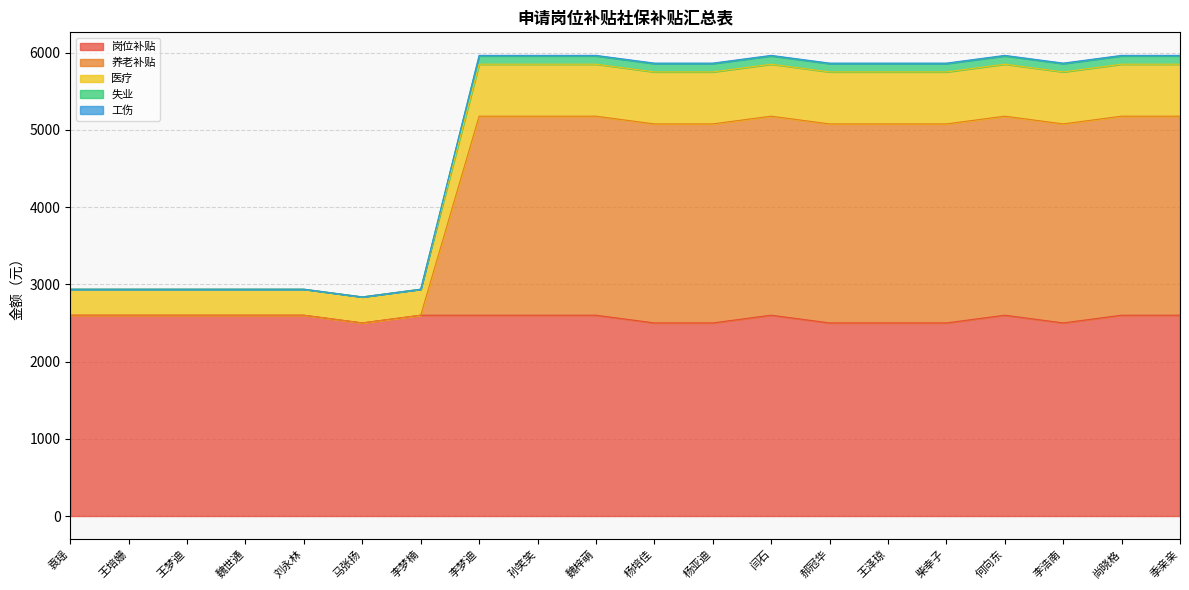

True or false: 岗位补贴 has a value of 2500.0 at 李浩南.

True